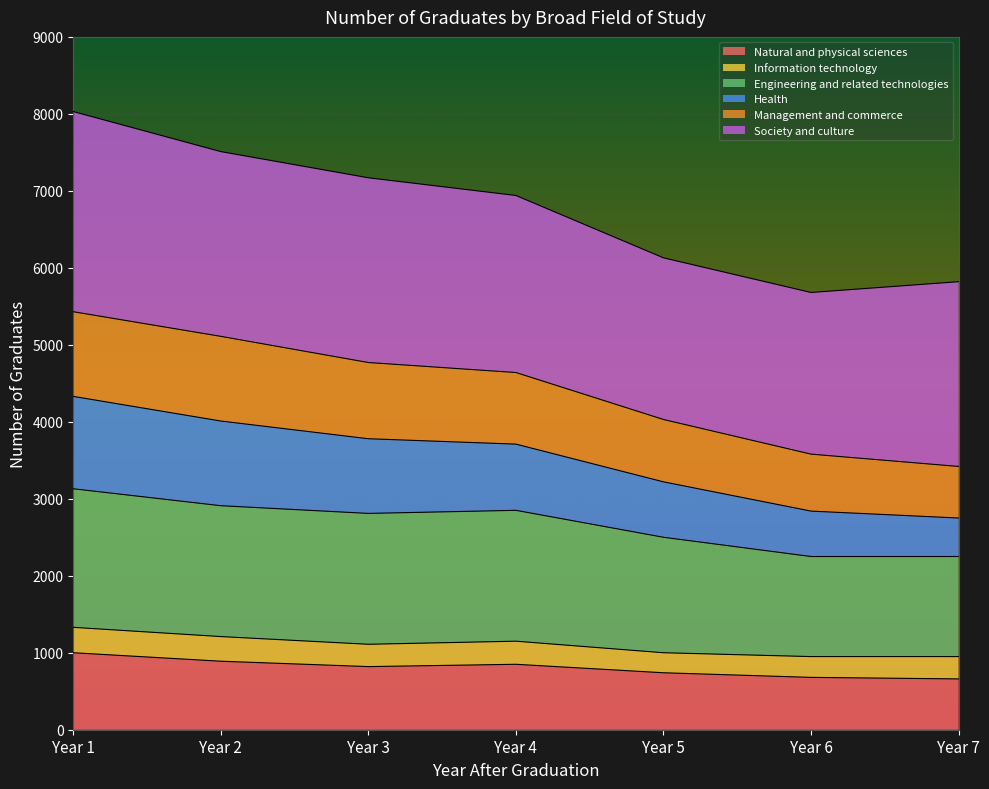

At which category is the sum across all series the highest?

Year 1